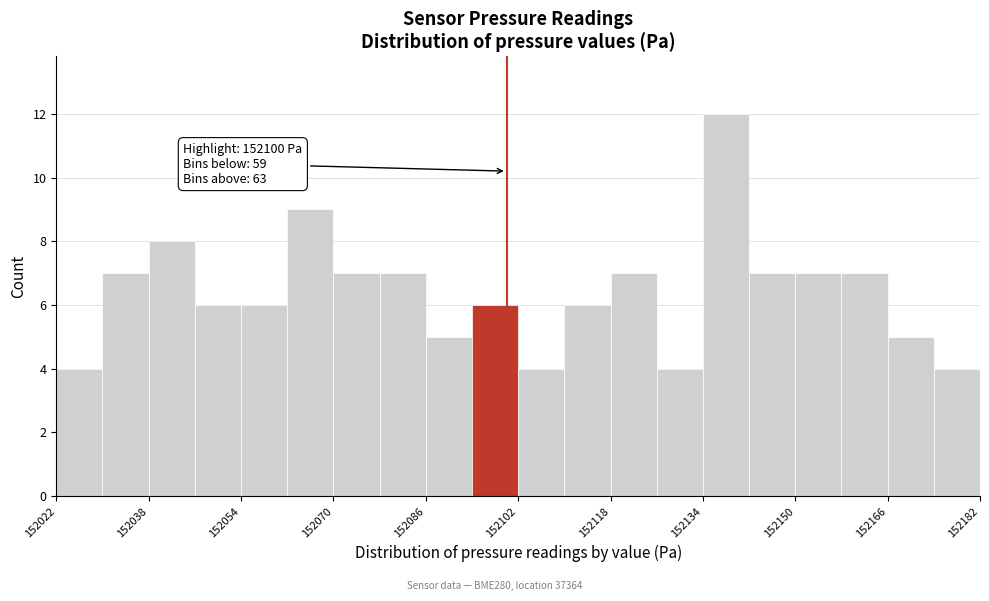

Which range on the x-axis has the tallest bar?

152134 to 152142